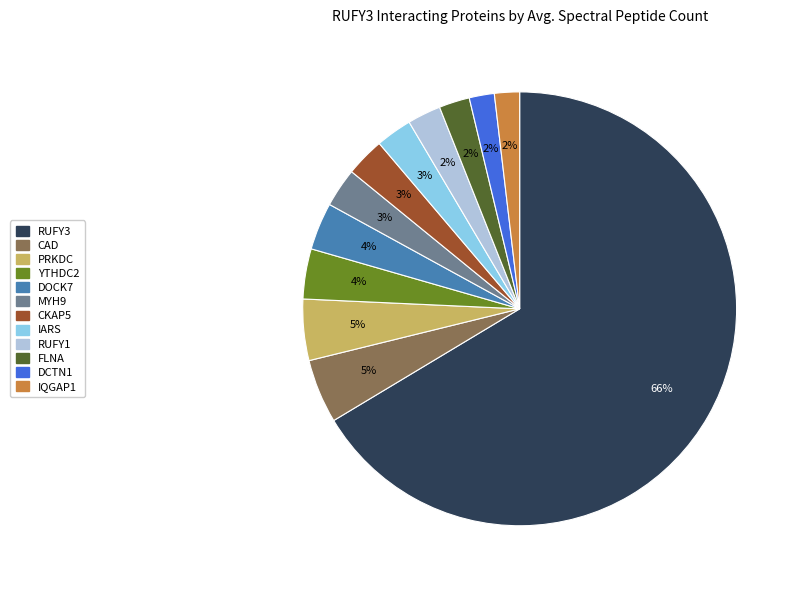

The DCTN1 slice represents 2% of the pie. True or false?

True